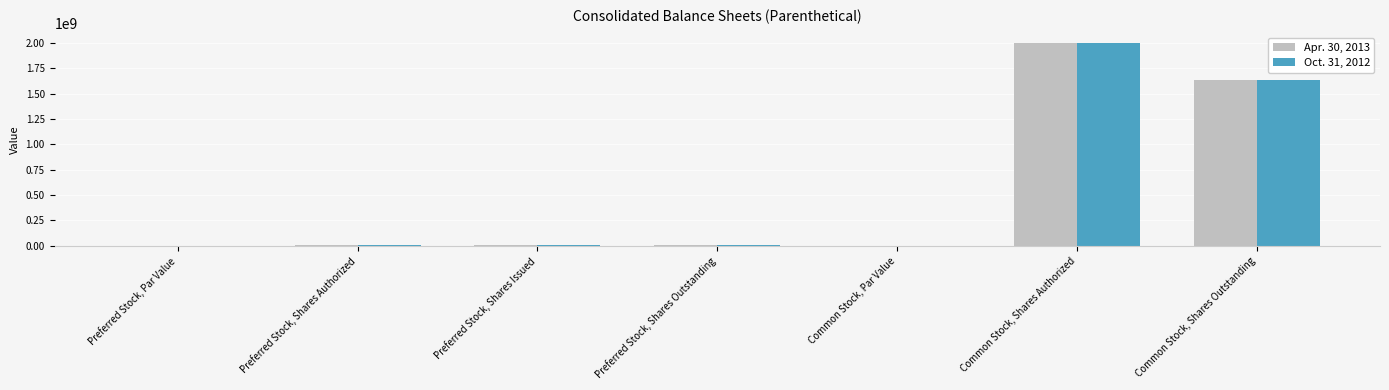

True or false: Oct. 31, 2012 has a value of 0.0 at Preferred Stock, Par Value.

True